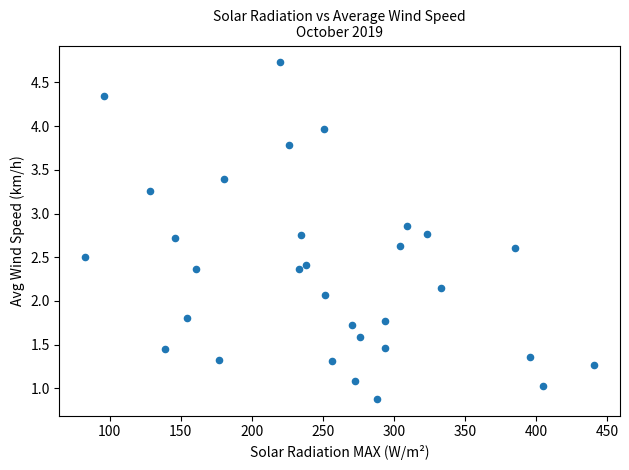

What is the range of X values (max minus min)?

358.3